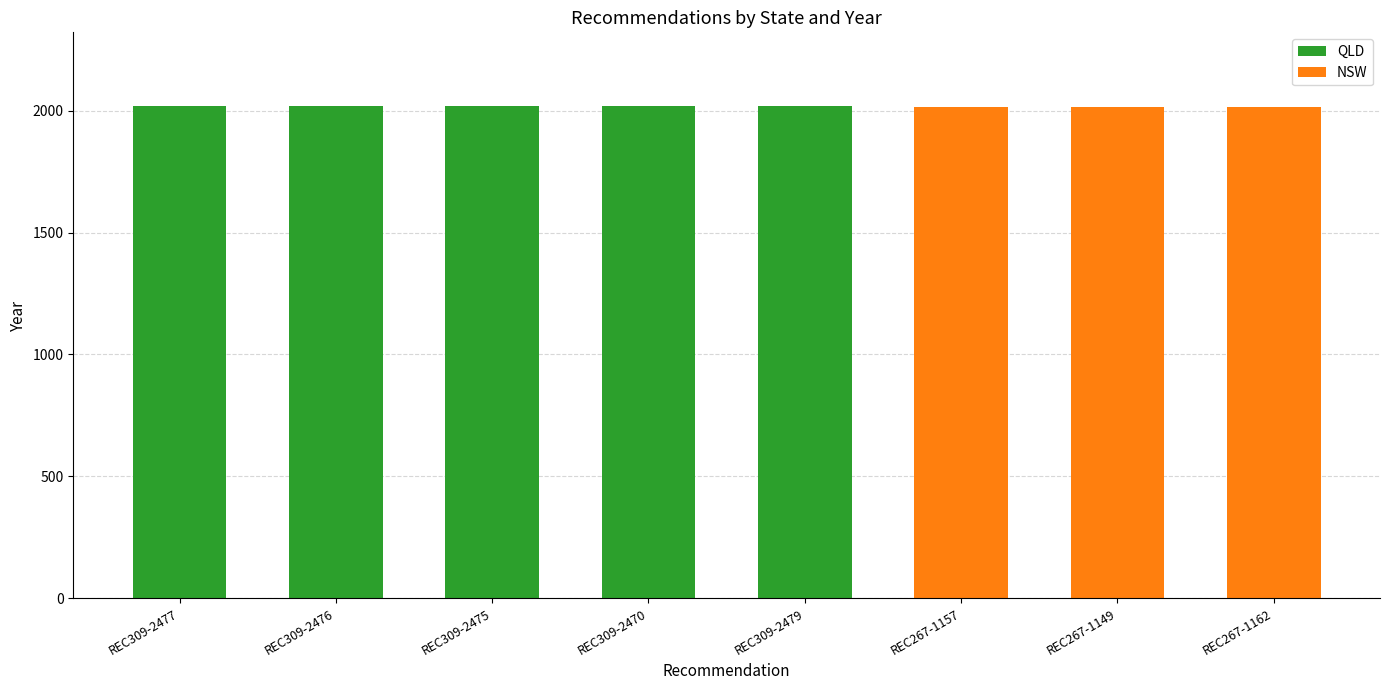

What is the sum of all QLD values?

10095